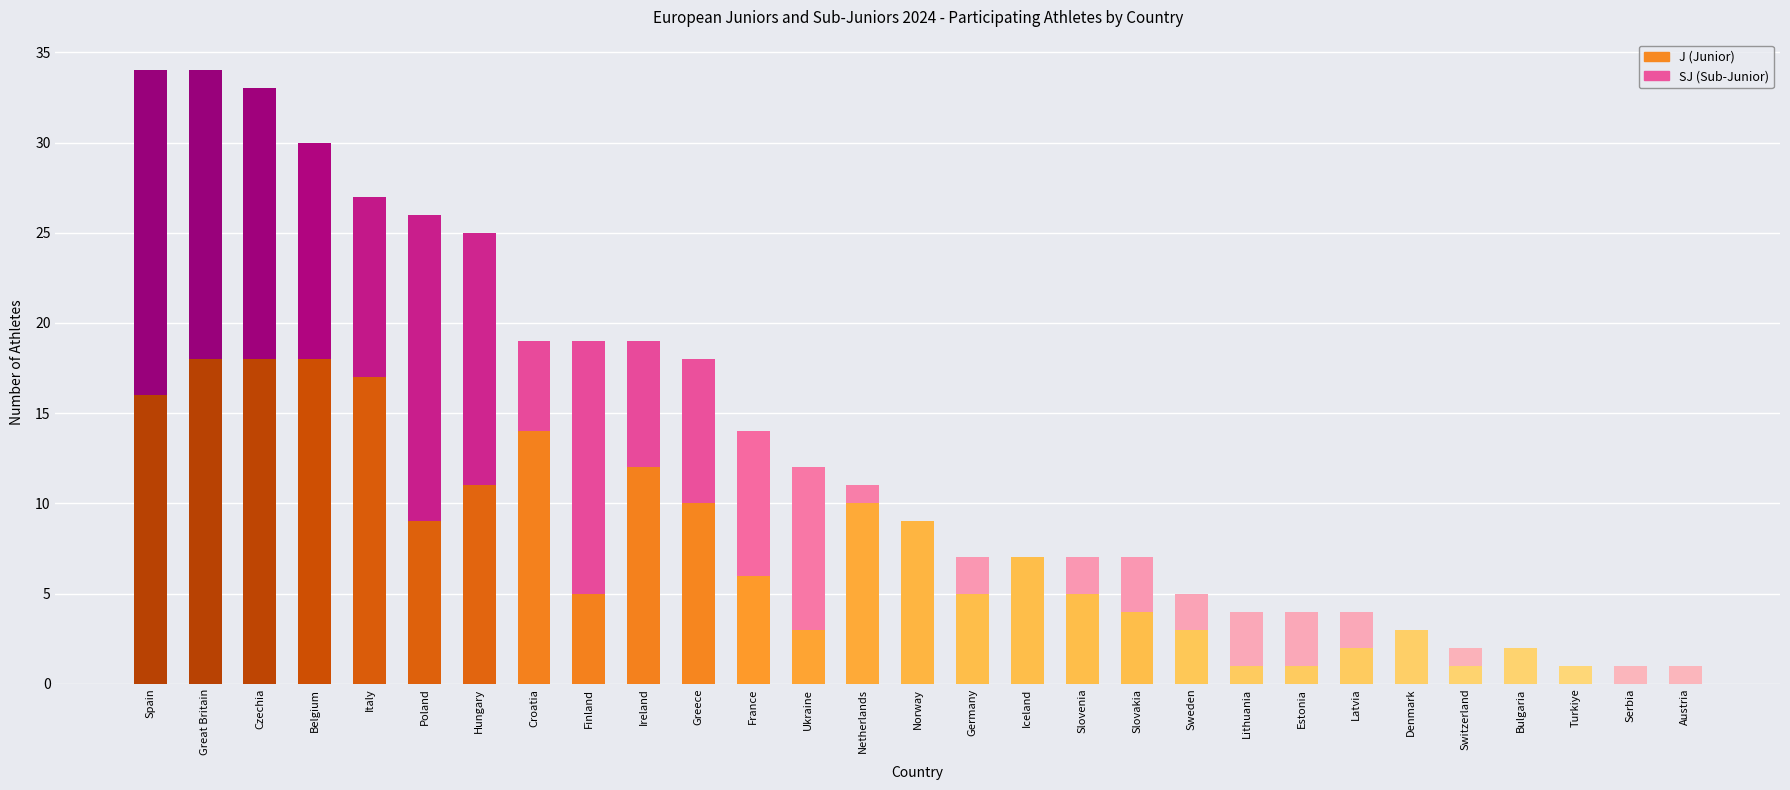

What is the total value across all series at Norway?

9